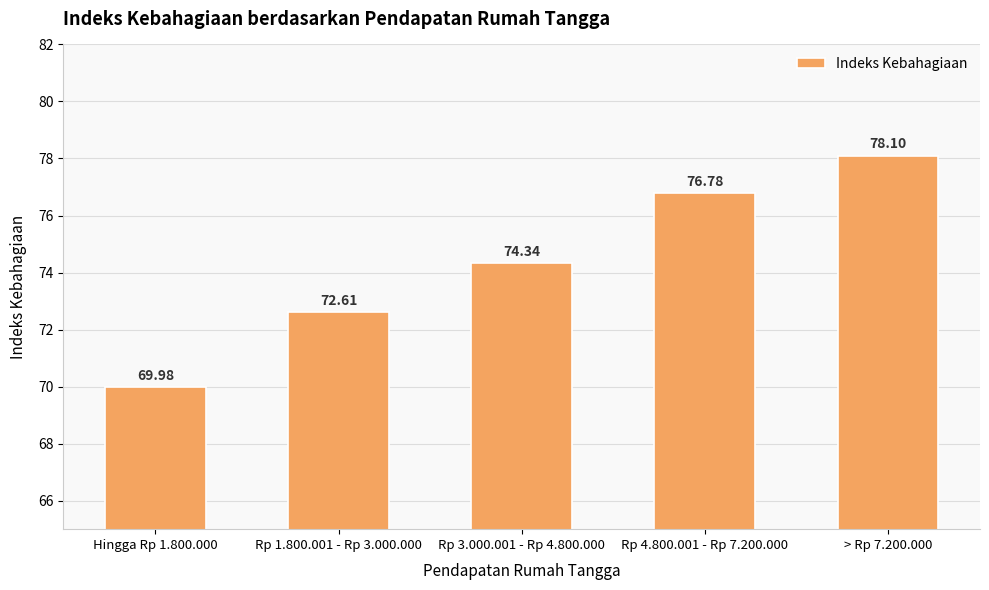

List the labels in order of value, largest first.

> Rp 7.200.000, Rp 4.800.001 - Rp 7.200.000, Rp 3.000.001 - Rp 4.800.000, Rp 1.800.001 - Rp 3.000.000, Hingga Rp 1.800.000